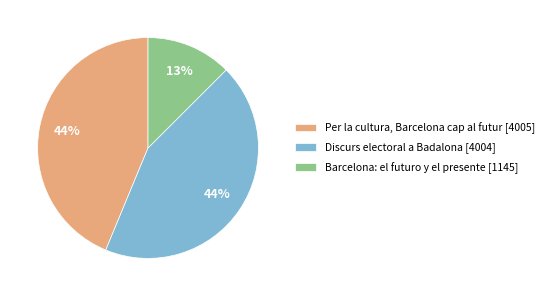

What percentage is the Discurs electoral a Badalona slice, to the nearest percent?

44%